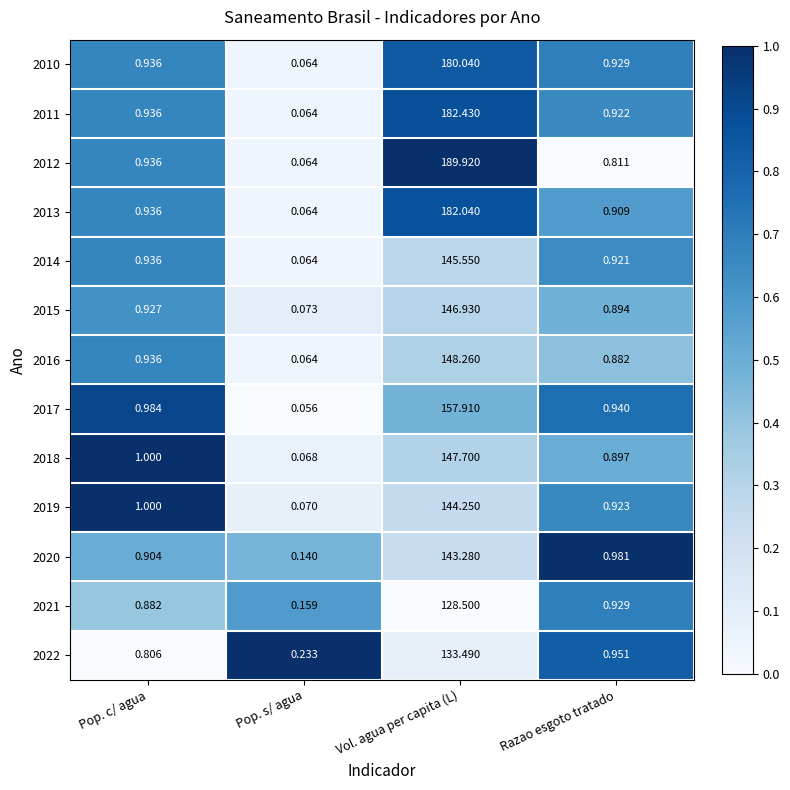

At which category is the sum across all series the highest?

Vol. agua per capita (L)